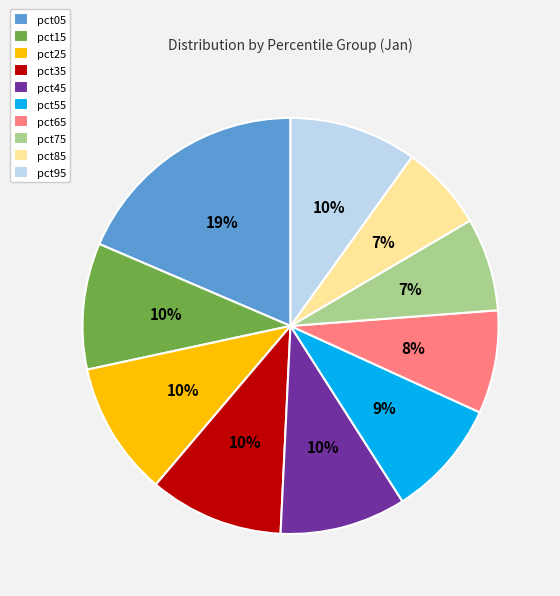

Between pct05 and pct55, which is larger?

pct05